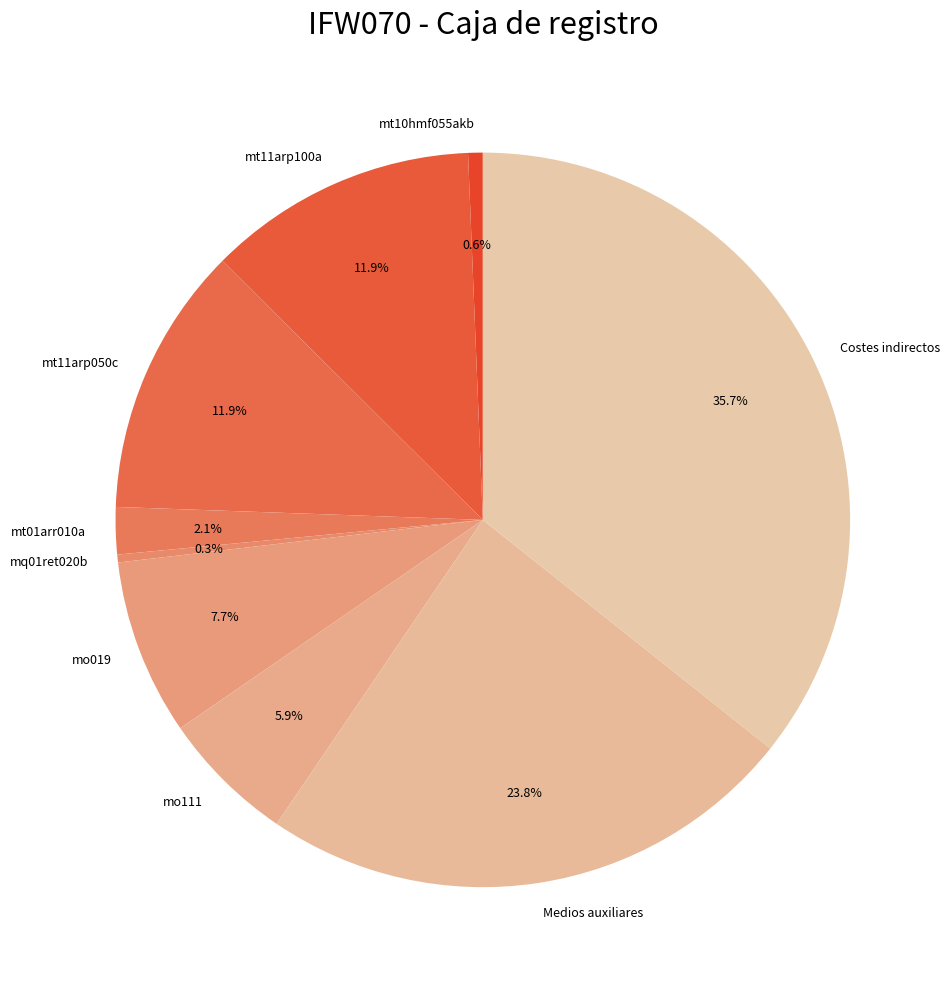

How many segments does this pie chart have?

9